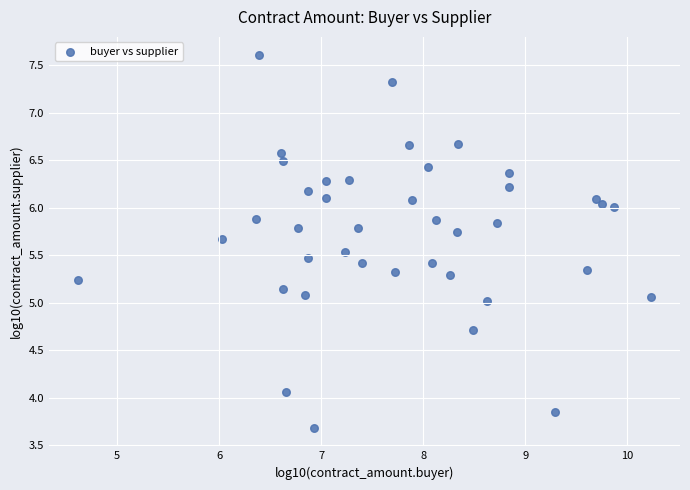

What is the range of X values (max minus min)?

5.6